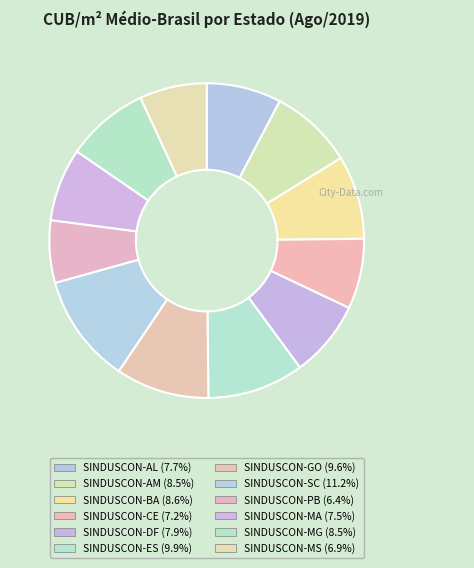

The SINDUSCON-GO slice represents 4% of the pie. True or false?

False